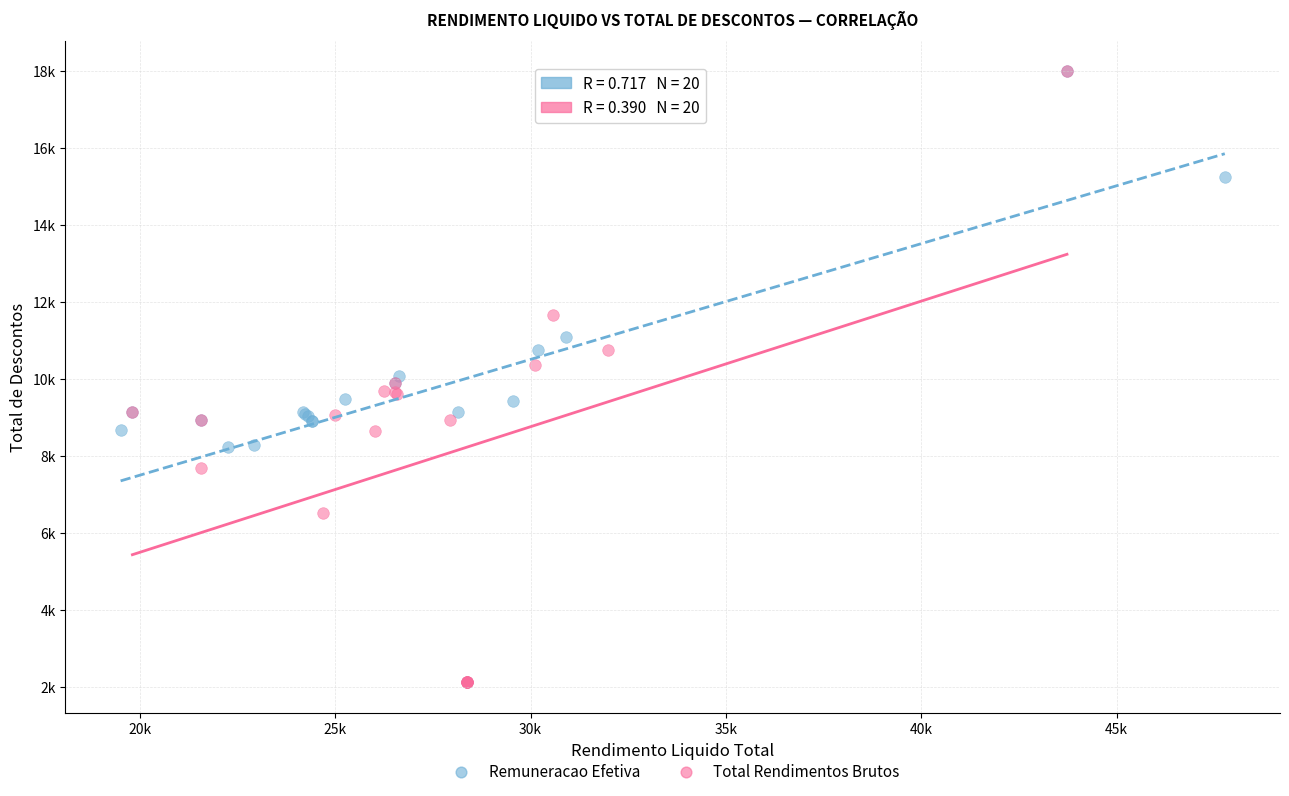

What are all the series names shown in the legend?

Remuneracao Efetiva, Total Rendimentos Brutos